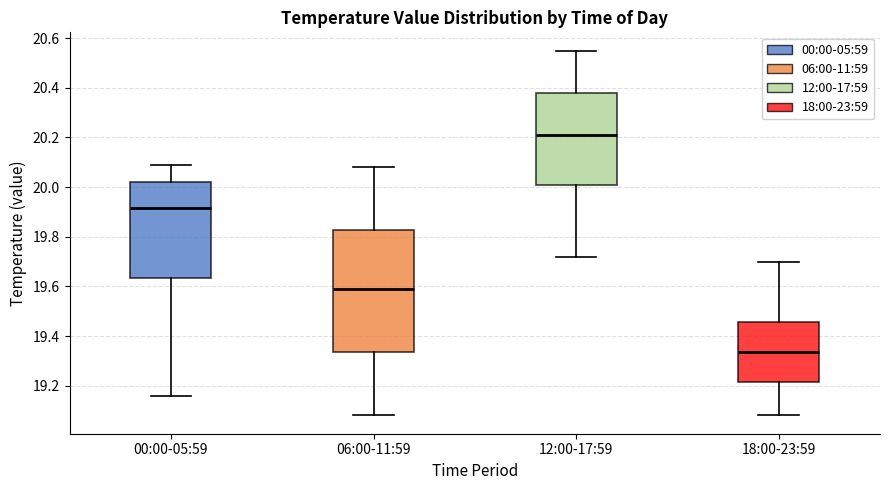

Reading left to right, read every box against the y-axis: the position of its median line, the range the box covers, and the ends of its whiskers. The values are not printed on the chart, so give them approximately, as read against the axis.

00:00-05:59: median 19.92, box 19.64 to 20.02, whiskers 19.16 to 20.10
06:00-11:59: median 19.60, box 19.34 to 19.82, whiskers 19.08 to 20.08
12:00-17:59: median 20.22, box 20.02 to 20.38, whiskers 19.72 to 20.56
18:00-23:59: median 19.34, box 19.22 to 19.46, whiskers 19.08 to 19.70